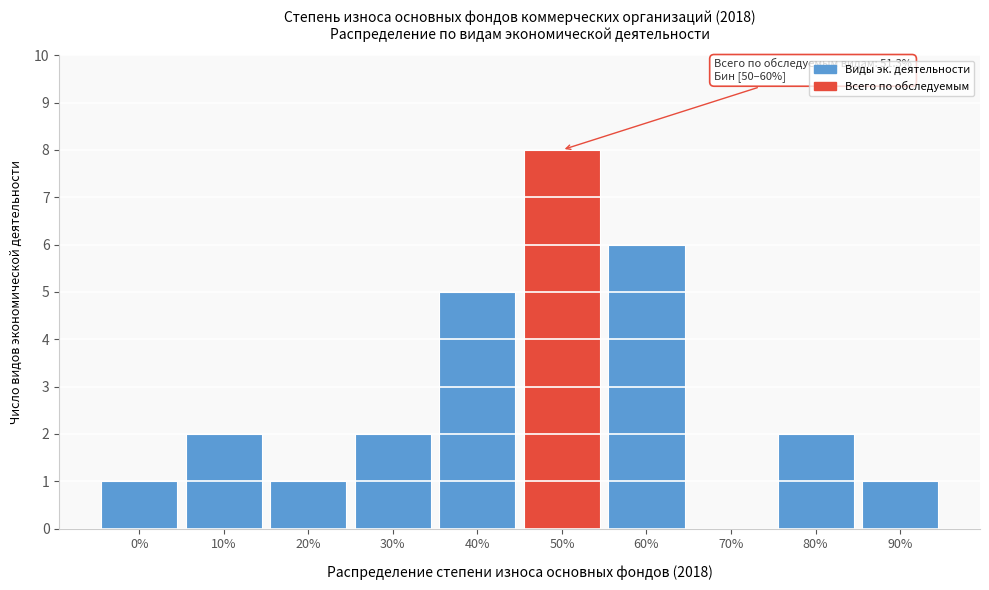

Reading left to right, what are all the values shown in this chart?

0%=1	10%=2	20%=1	30%=2	40%=5	50%=8	60%=6	70%=0	80%=2	90%=1